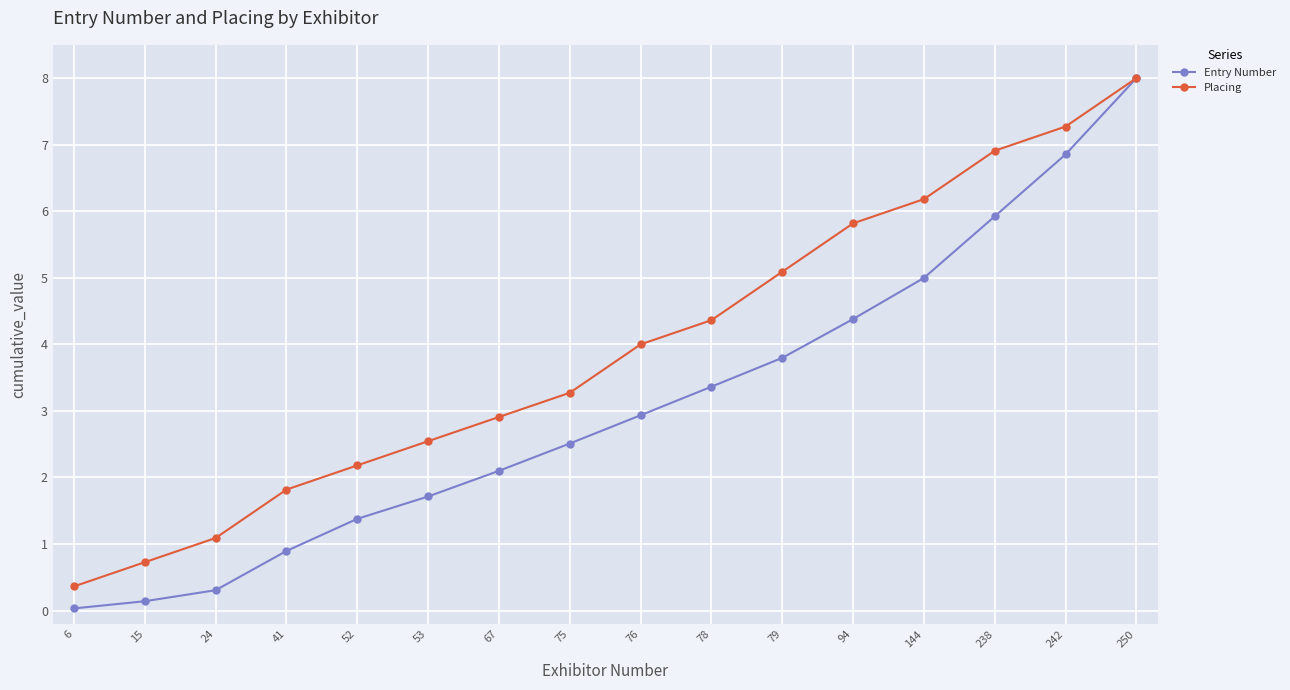

What is the sum of all Placing values?

62.5